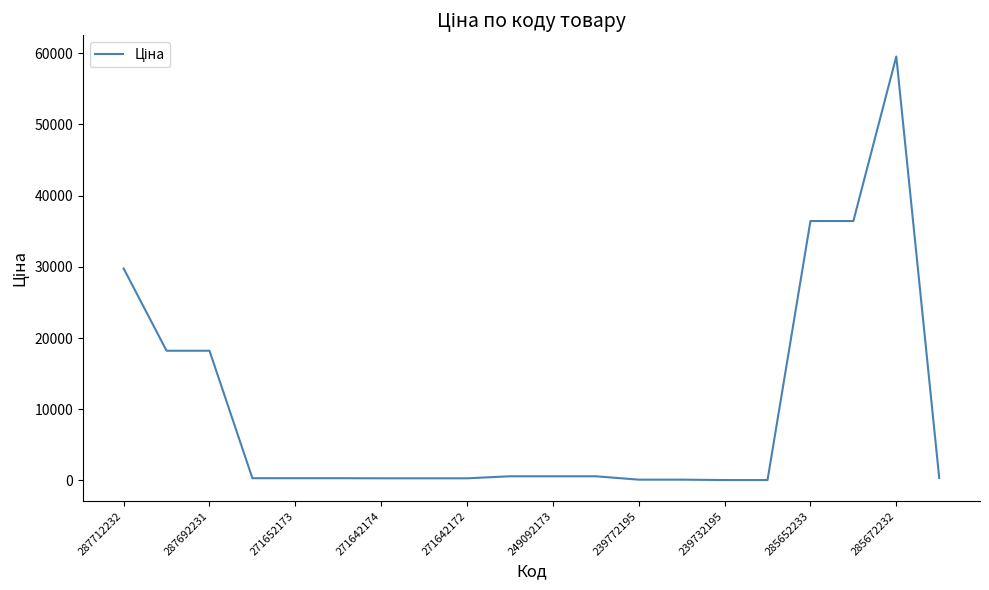

What is the average value?

10141.9